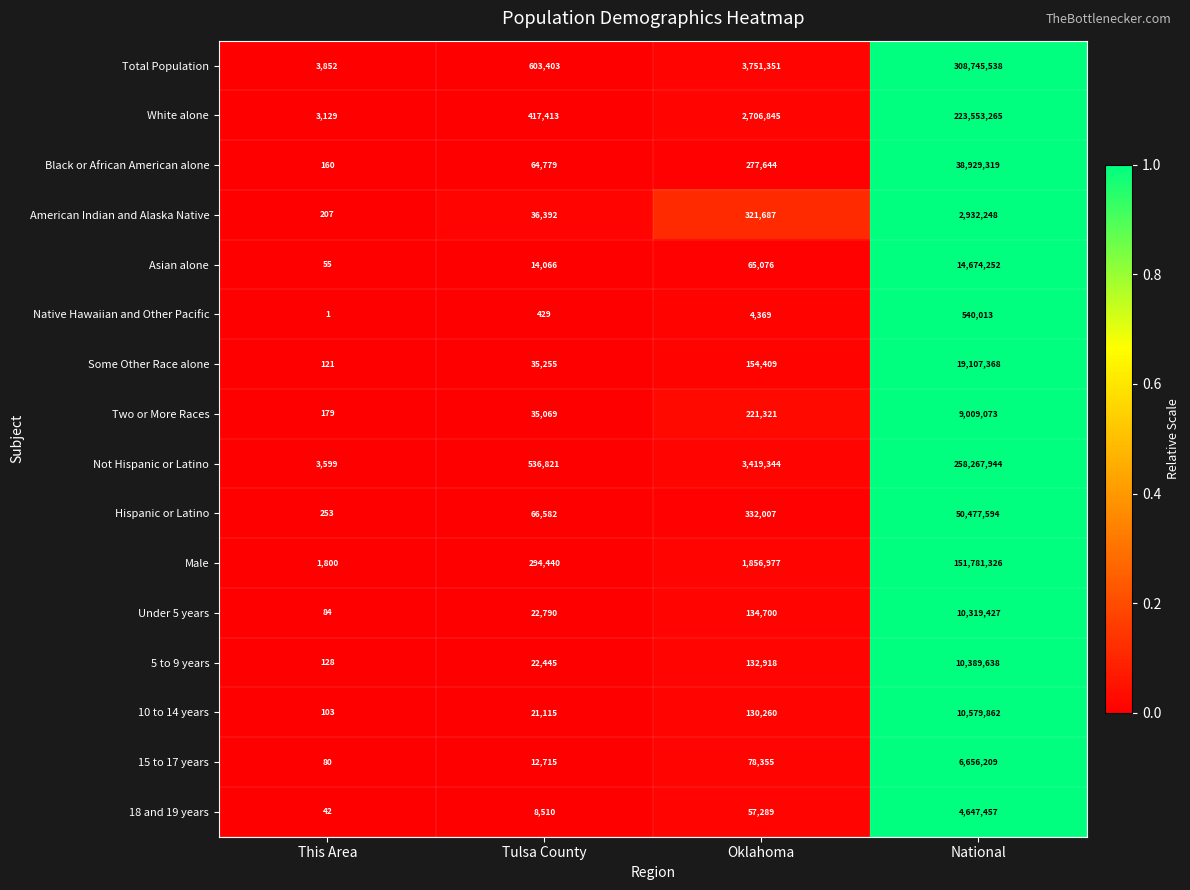

Which series has the widest spread of values?

Total Population